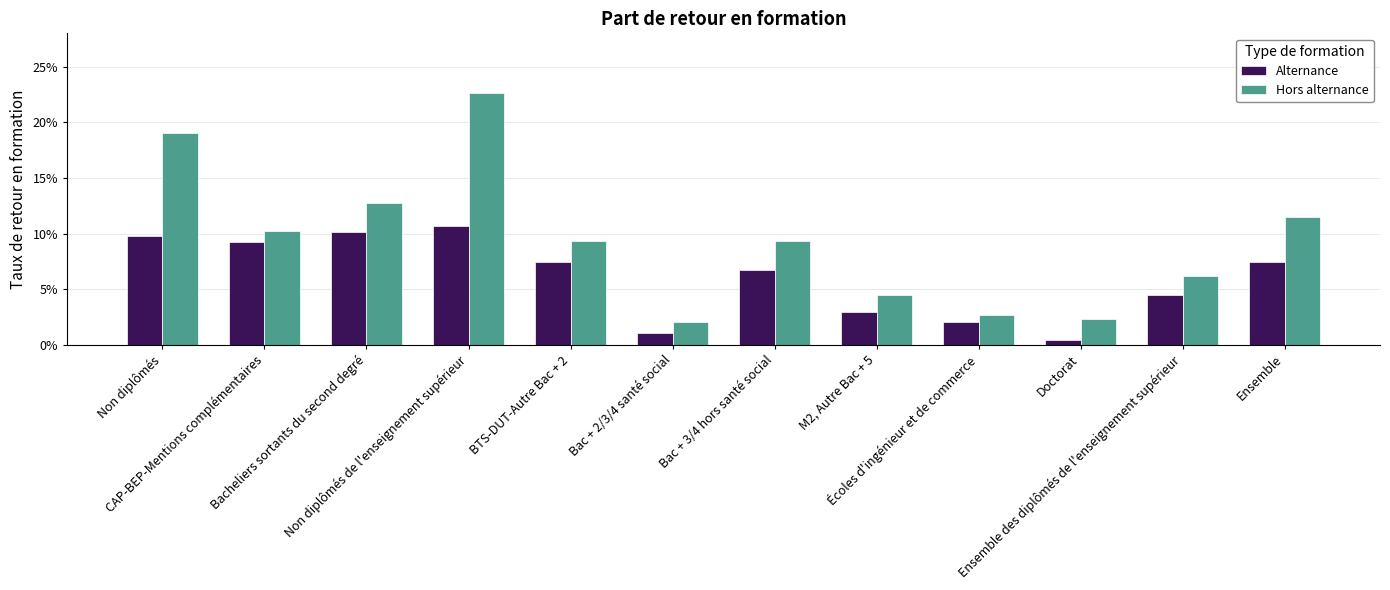

Between Non diplômés de l'enseignement supérieur and Bac + 3/4 hors santé social, which series saw the biggest shift?

Hors alternance